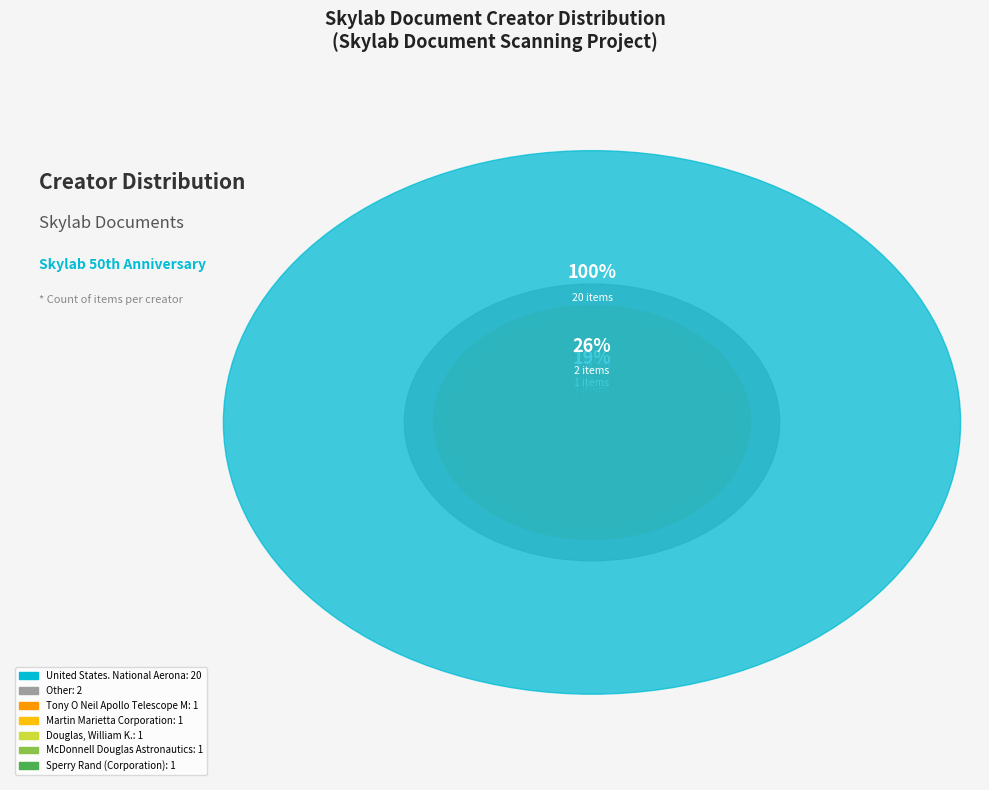

Approximately how many times larger is the value at Douglas, William K. compared to United States. National Aeronautics and Space Administration?

0.1